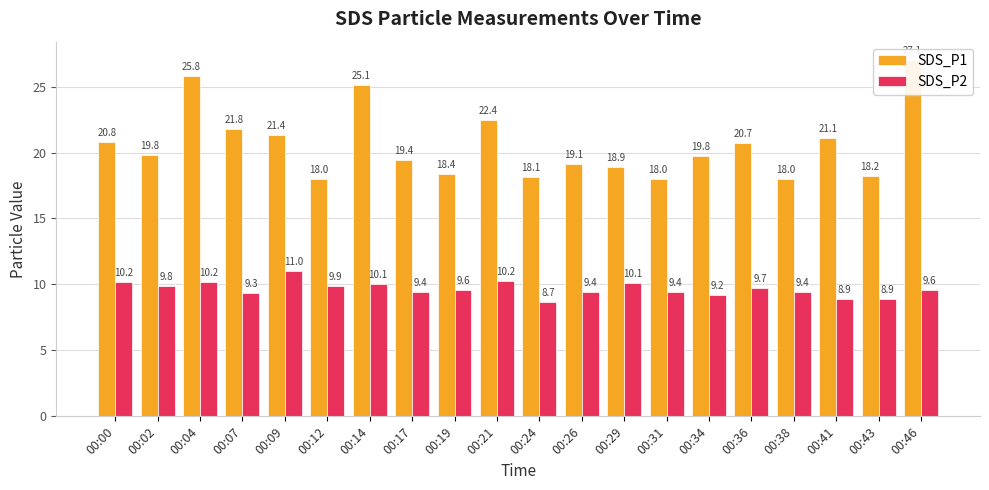

What is the value of the SDS_P1 bar at the 6th from the left?

18.0